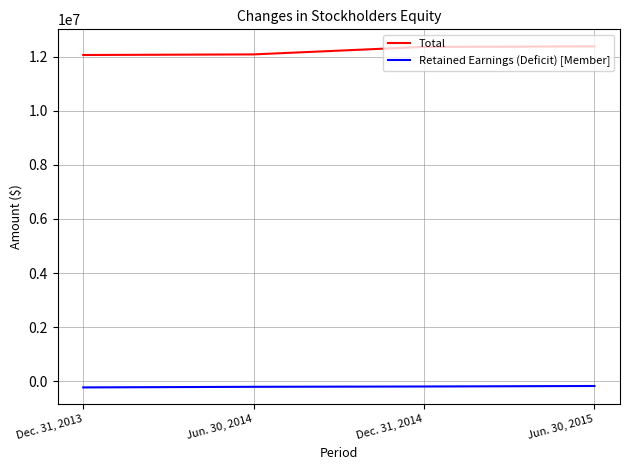

True or false: Retained Earnings (Deficit) [Member] has more than 2 interior local peaks.

False